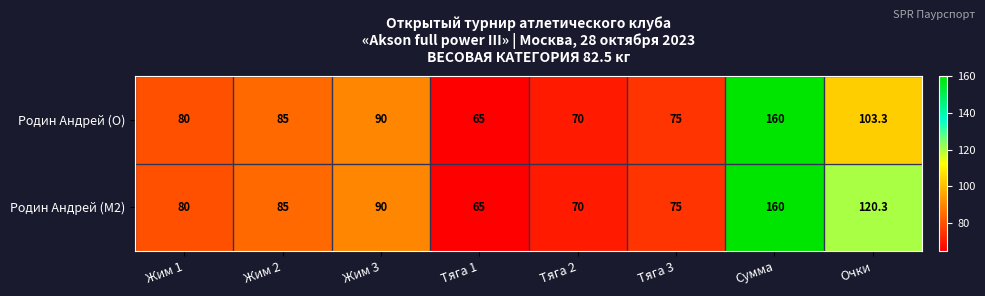

True or false: Родин Андрей (O) has a value of 31.4 at Тяга 1.

False